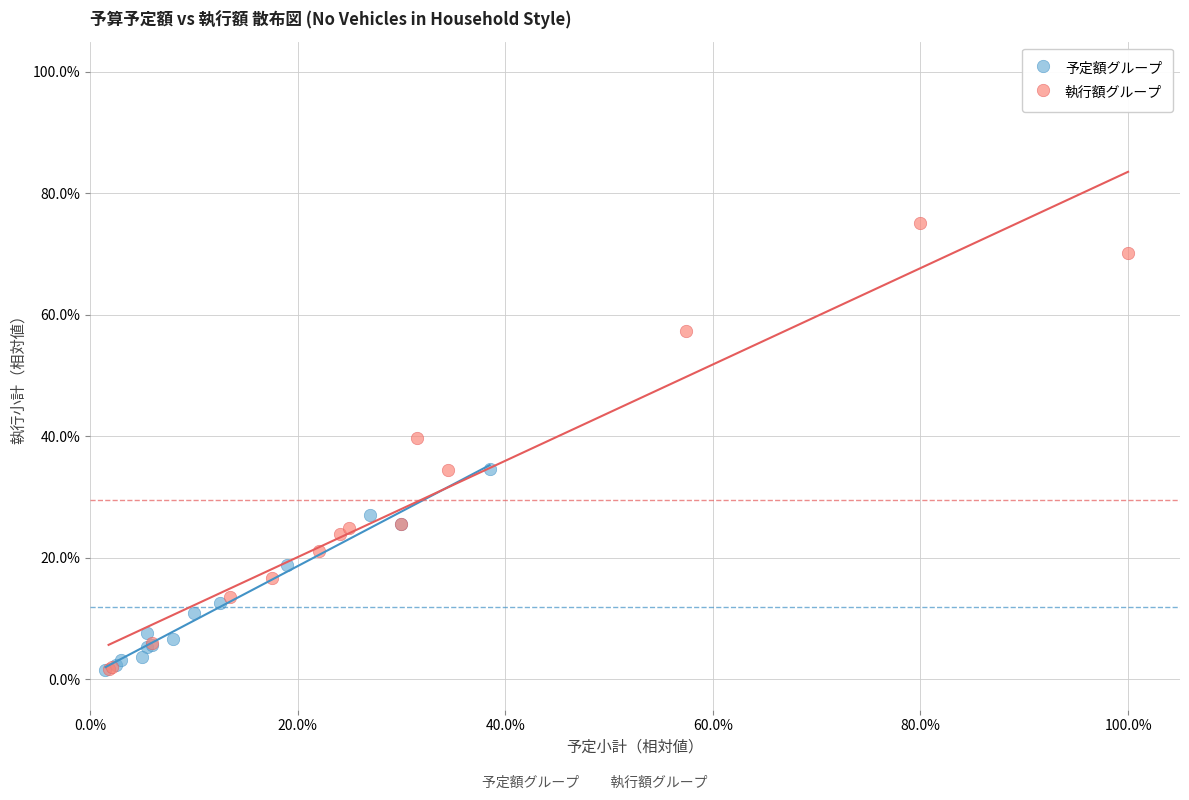

Which series reaches the maximum Y coordinate?

執行額グループ